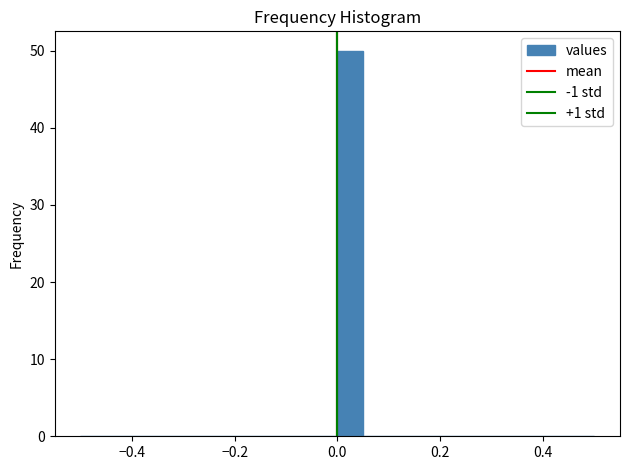

Read against the x-axis, roughly where is the centre of the tallest bar?

0.02